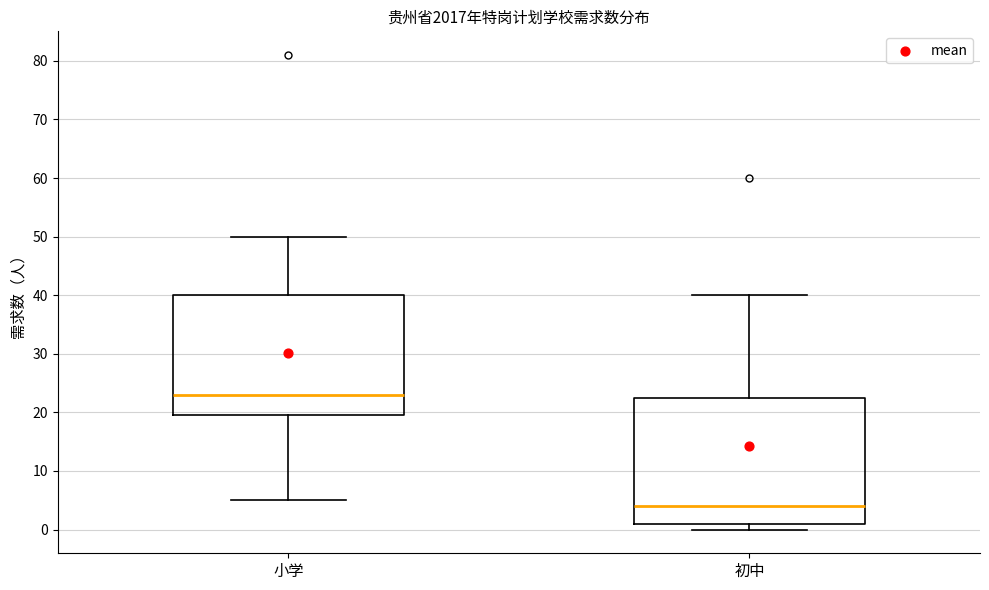

Which box's median line is the highest?

小学